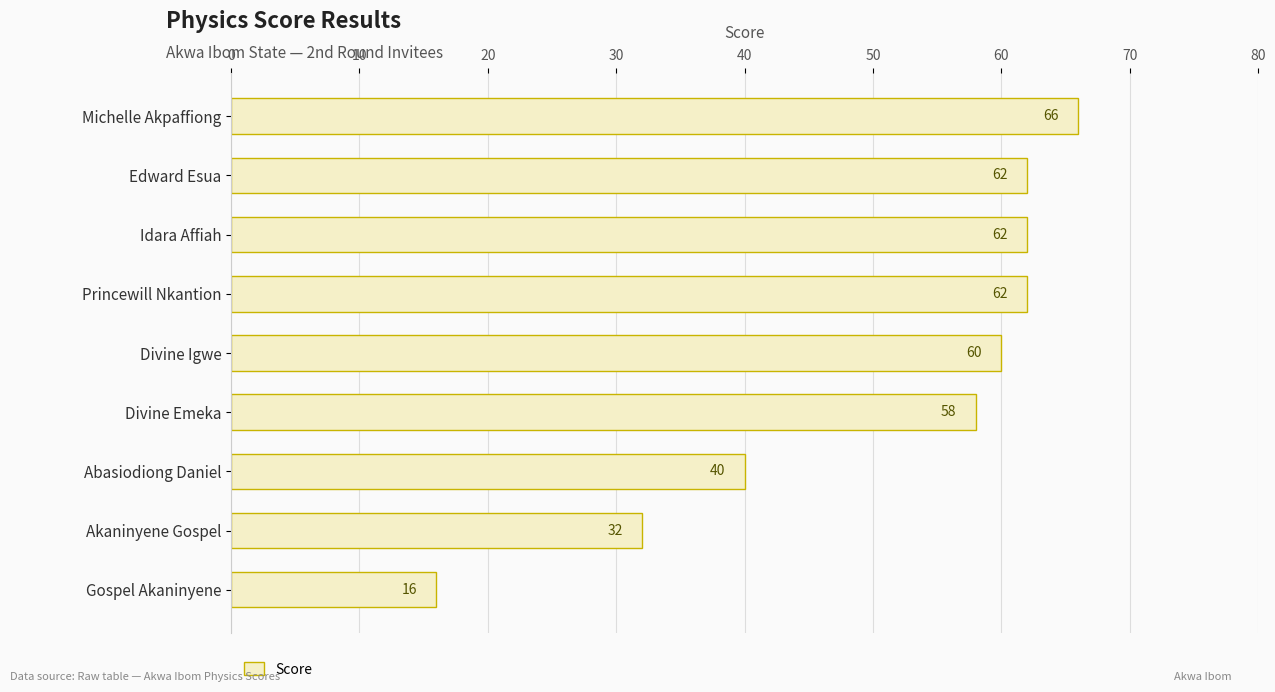

At which category does the chart reach its minimum across all series?

Gospel Akaninyene